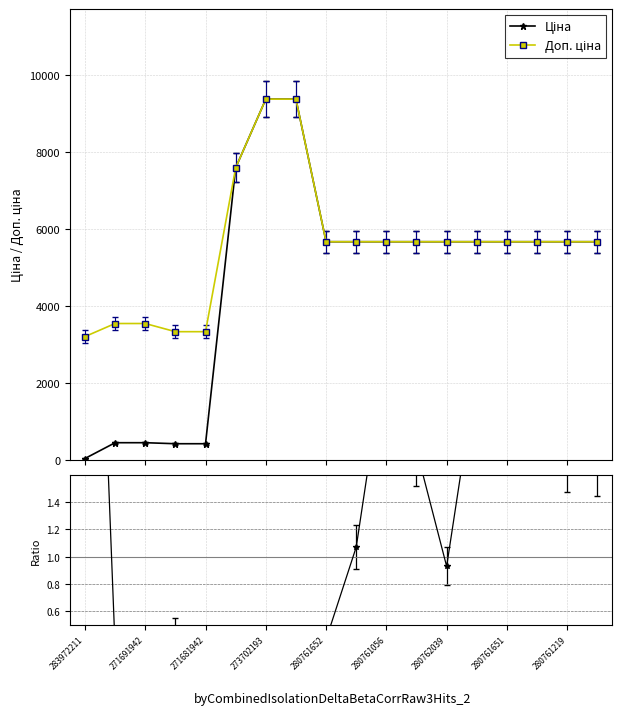

Which label corresponds to the smallest value in the chart?

283972211